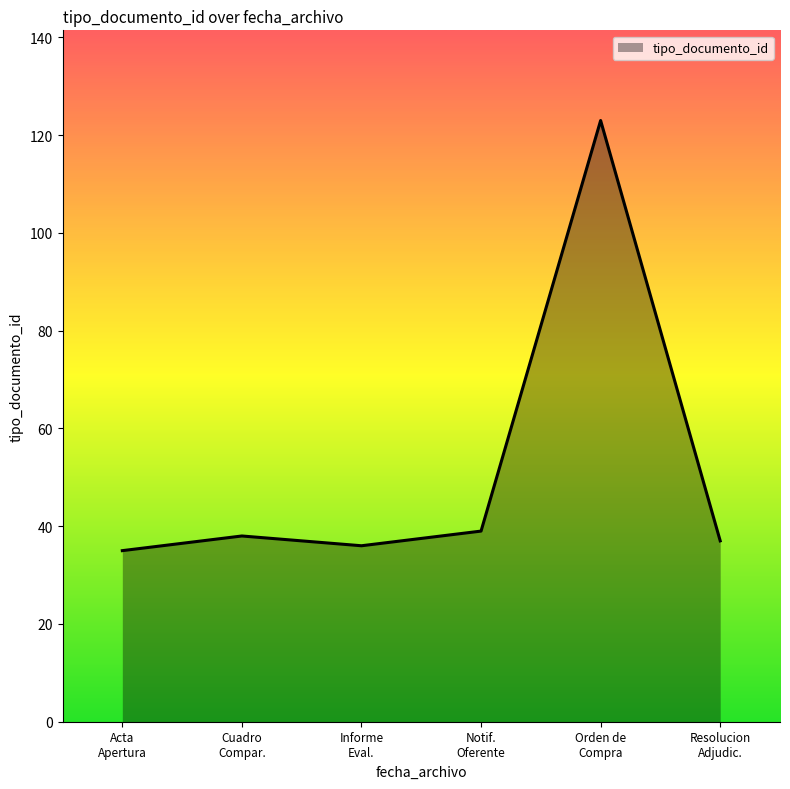

How many lines are shown in the chart?

1